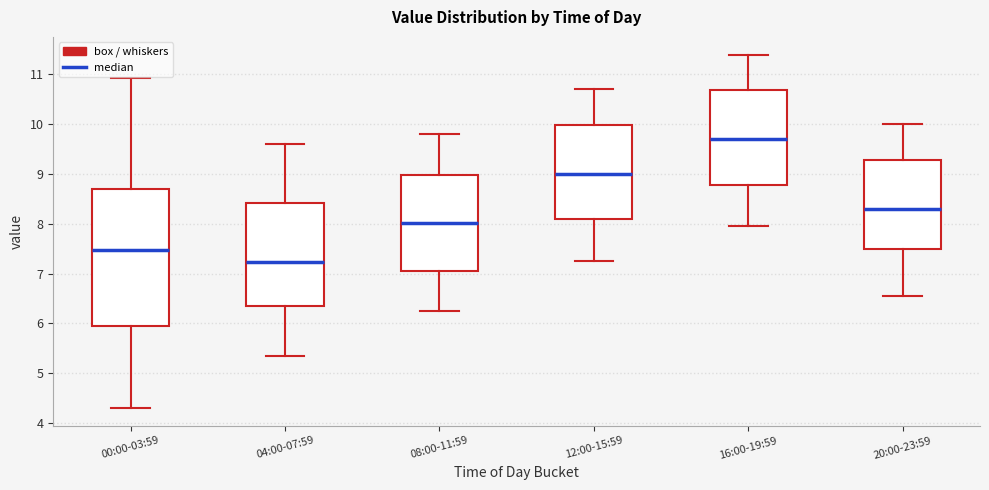

Which box is the tallest, from its lower edge to its upper edge?

00:00-03:59